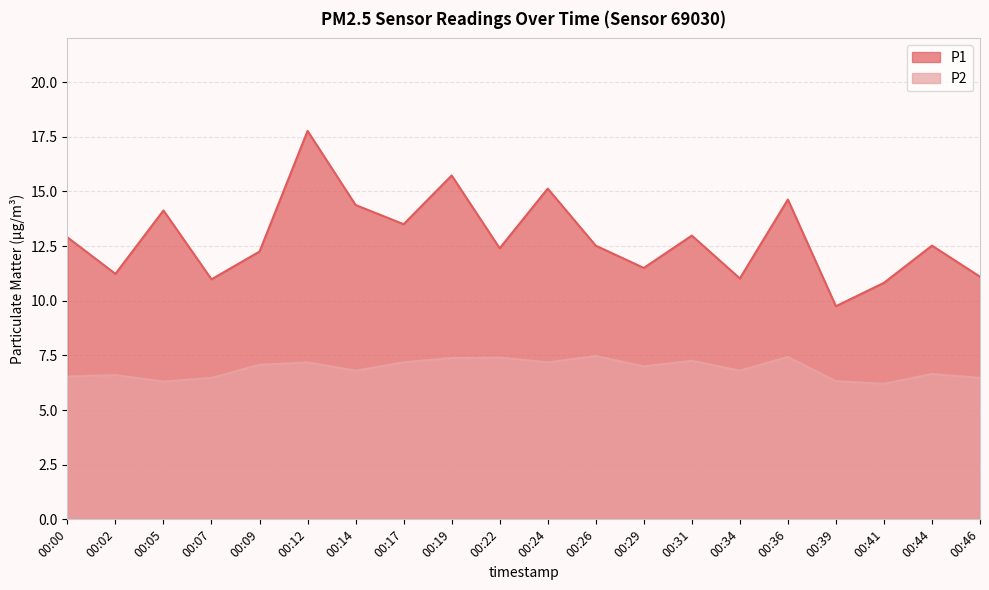

How many interior local valleys does the P1 series have?

7